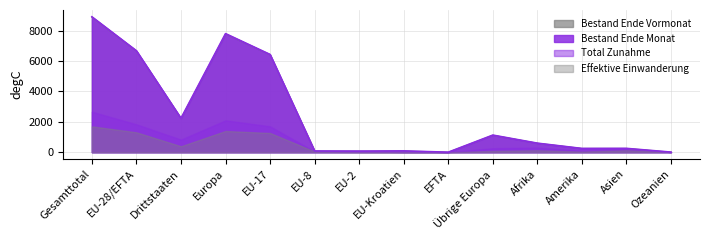

Rank the categories by Total Zunahme value from lowest to highest.

EU-Kroatien, EFTA, Ozeanien, EU-8, EU-2, Amerika, Asien, Übrige Europa, Afrika, Drittstaaten, EU-17, EU-28/EFTA, Europa, Gesamttotal